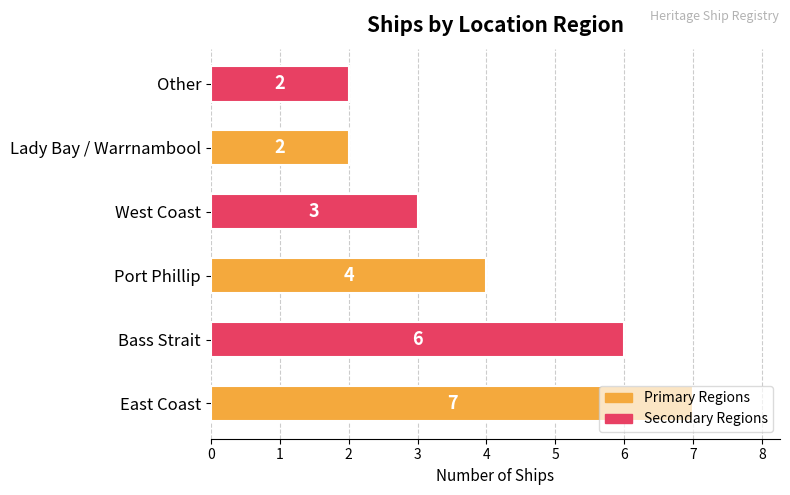

Does the chart contain stacked bars?

No